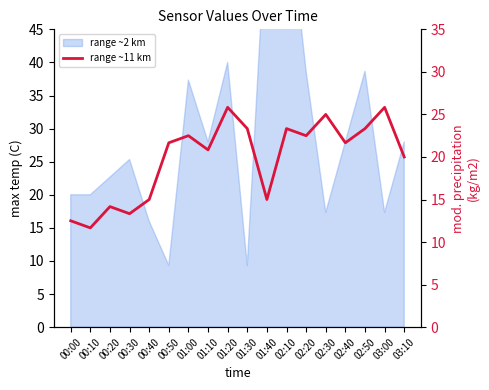

What value does the data have at 01:40?

15.0